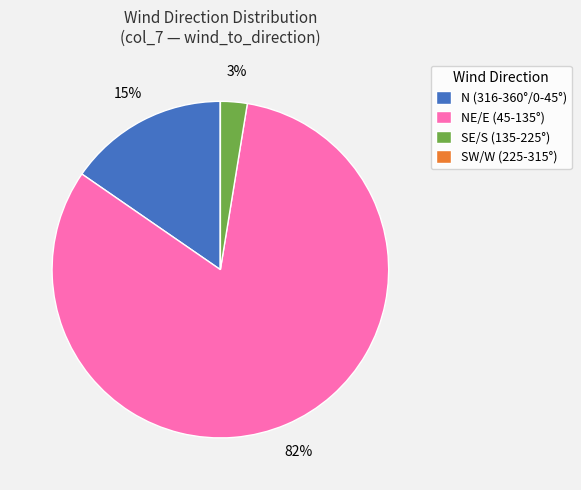

Does NE/E (45-135°) account for over 50% of the chart?

Yes